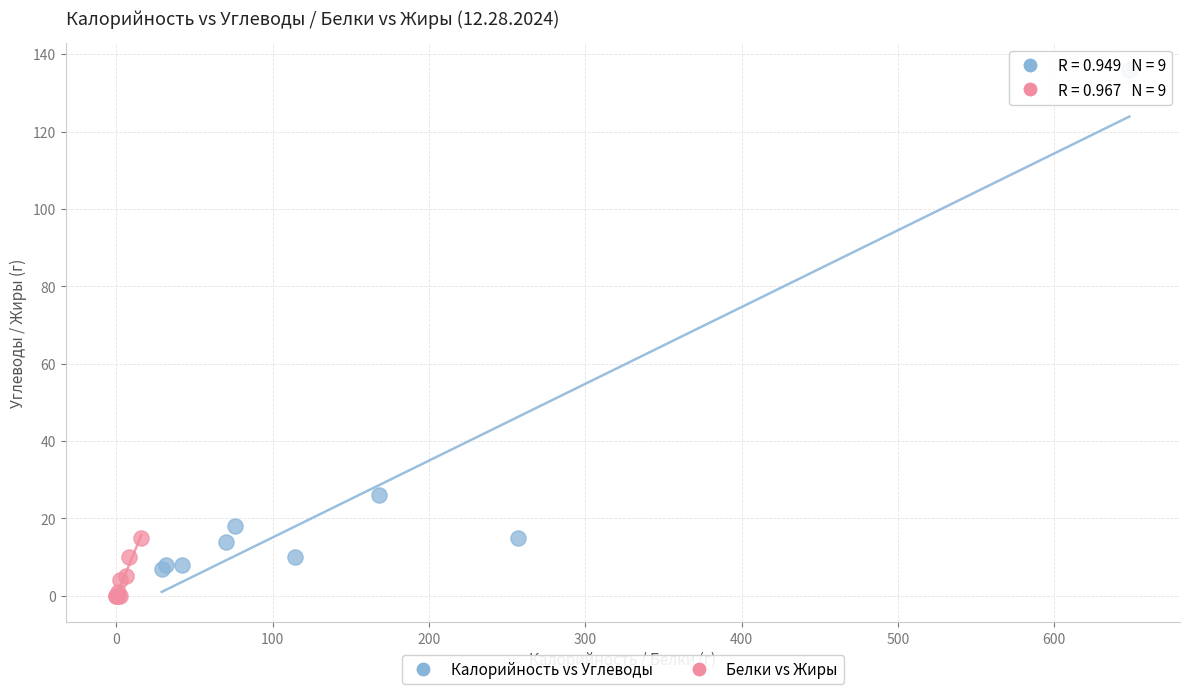

Which series has the widest spread of Y values?

Калорийность vs Углеводы